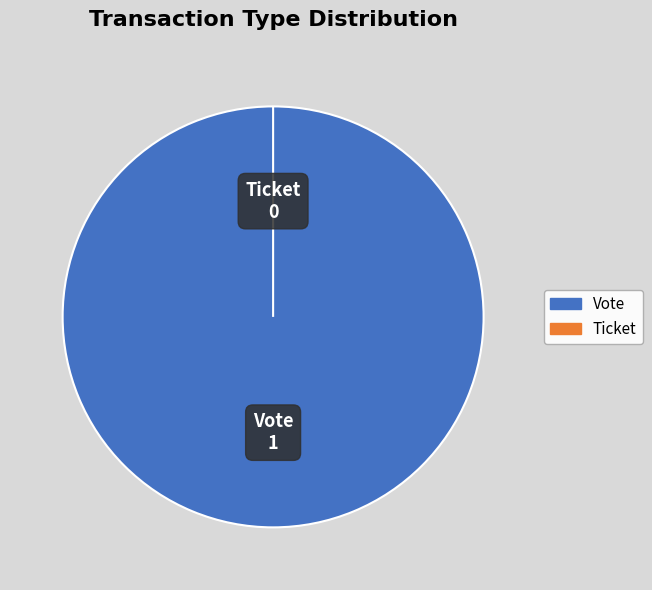

Is it true that Vote is 99% of the pie?

False